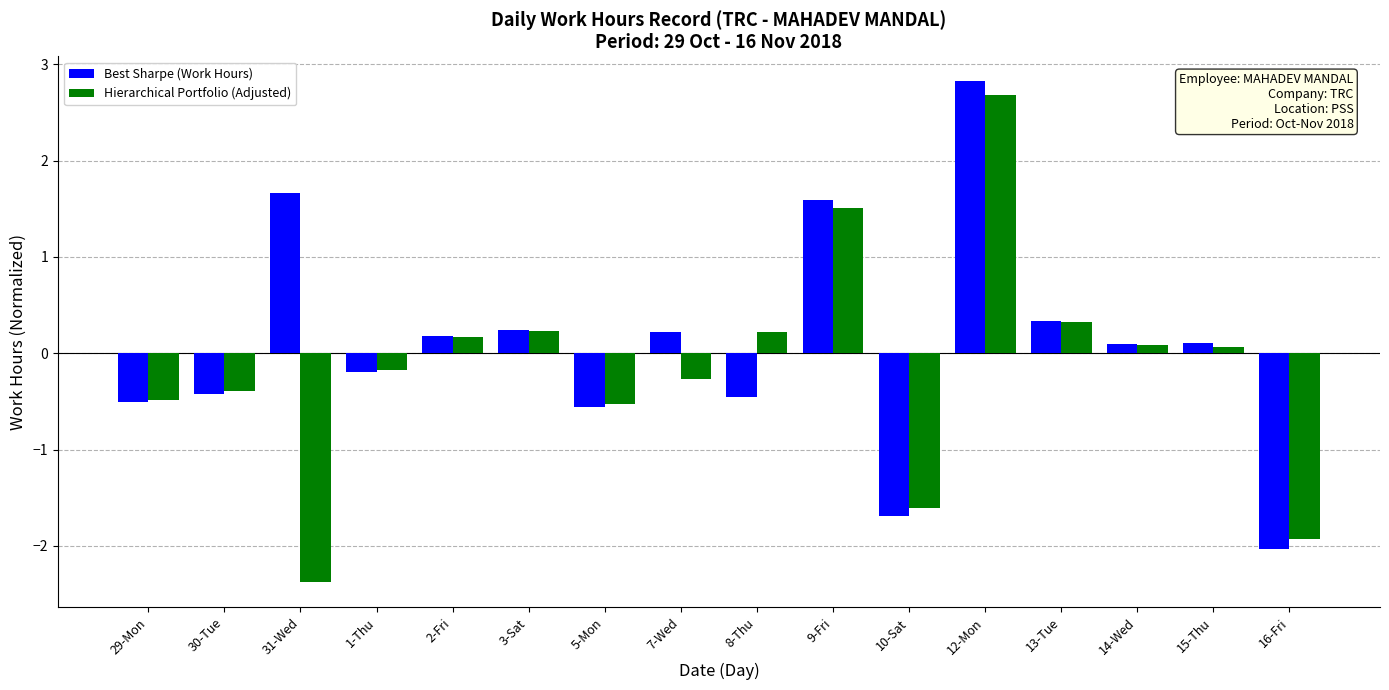

Rank the series by their average value, from lowest to highest.

Hierarchical Portfolio (Adjusted), Best Sharpe (Work Hours)